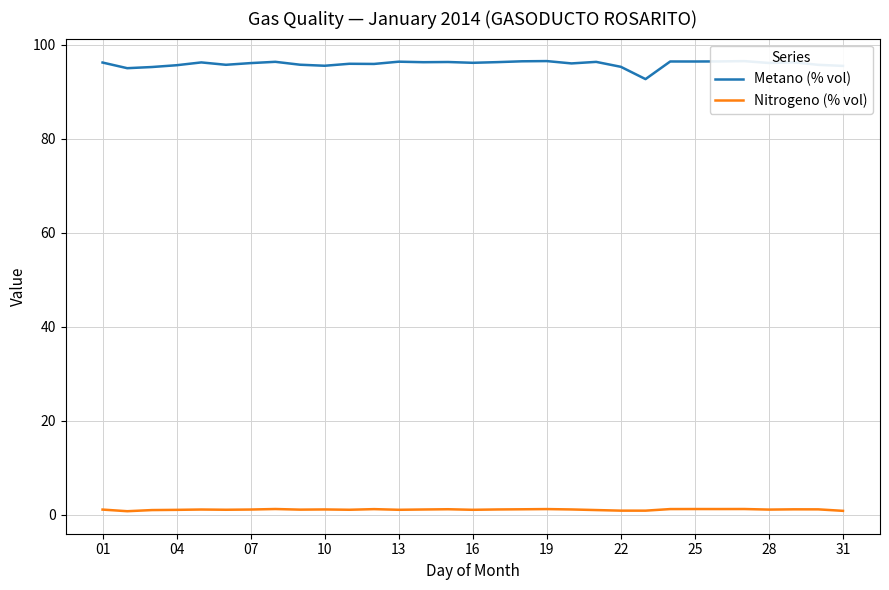

In Nitrogeno (% vol), how many points are lower than both neighbors (excluding endpoints)?

9